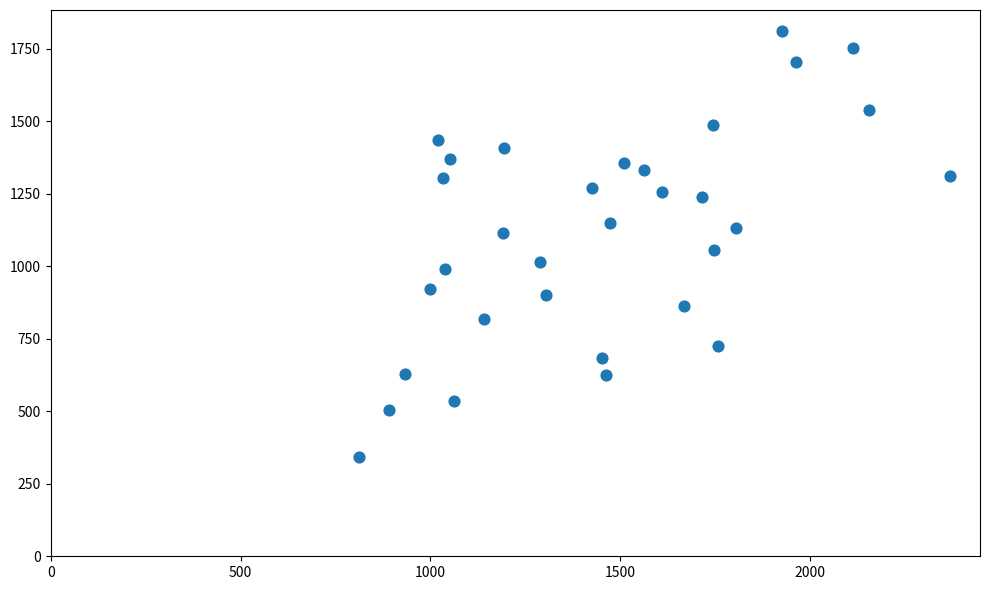

What is the range of Y values (max minus min)?

1468